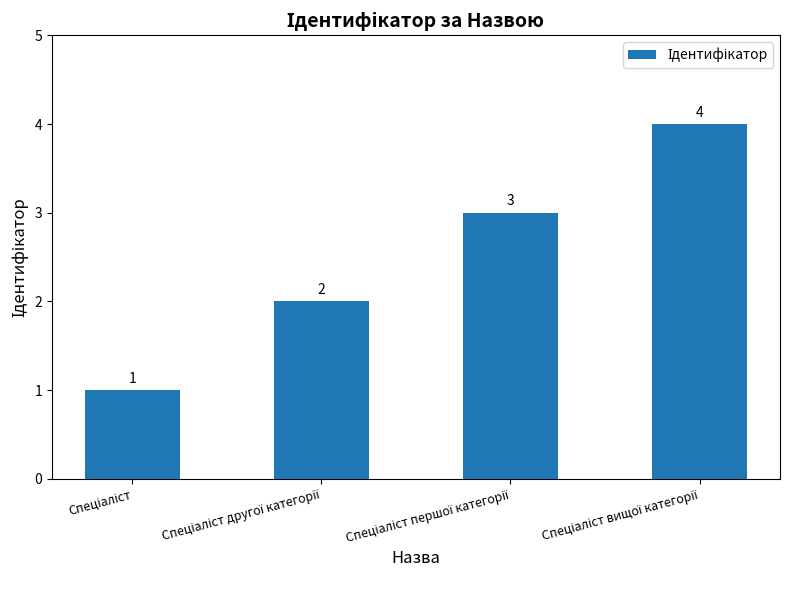

What is the difference between the maximum and minimum values?

3